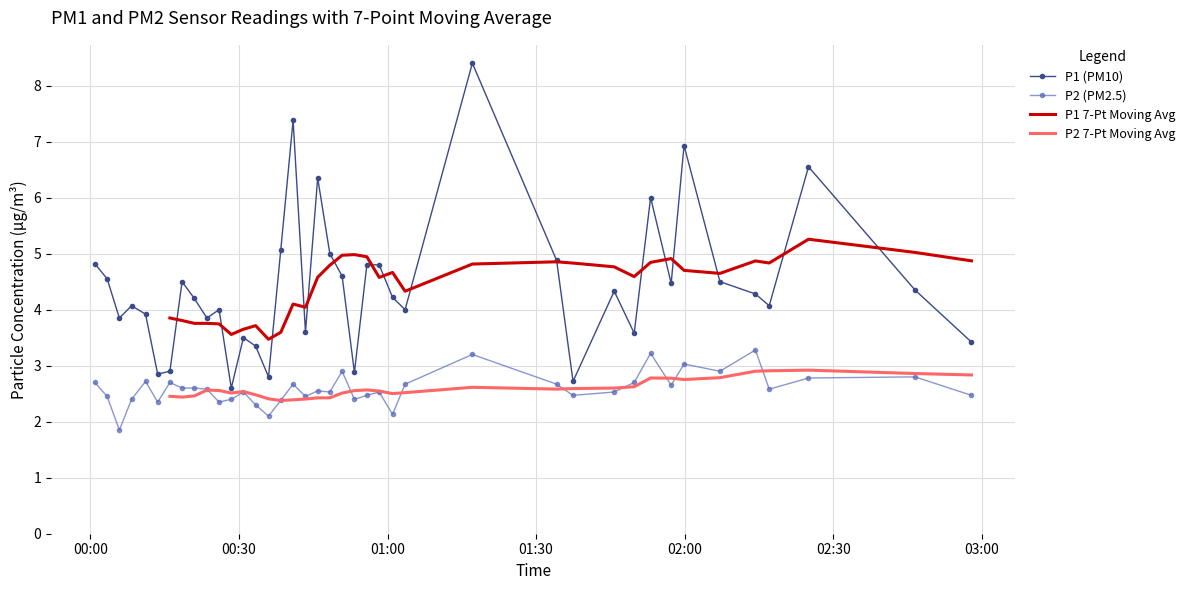

True or false: P1 (PM10) has more than 1 interior local peaks.

True